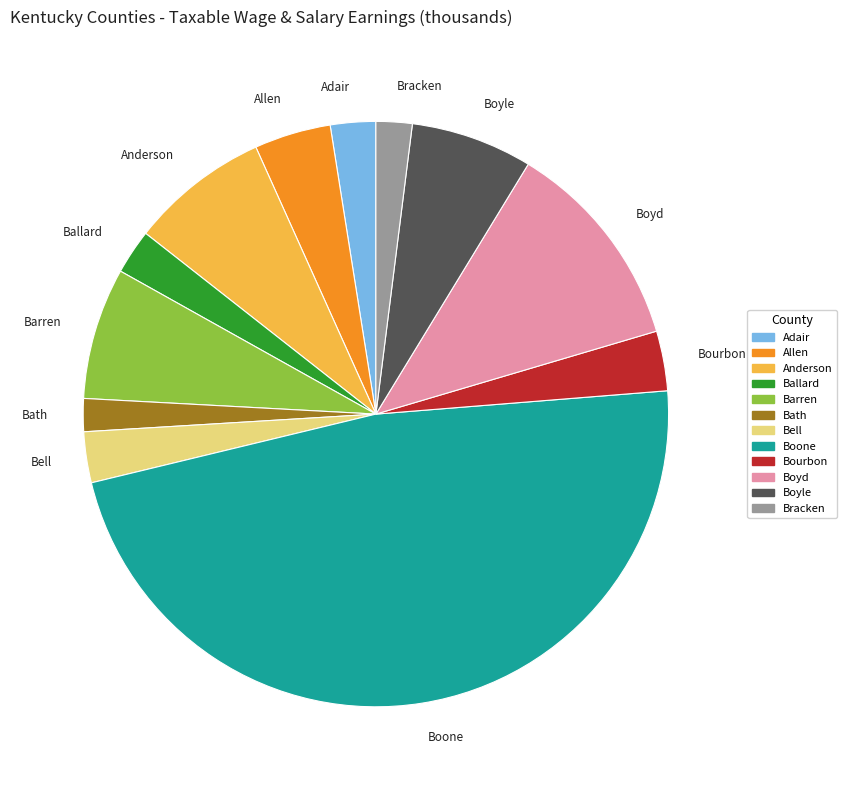

Does Bracken represent more than half of the total?

No